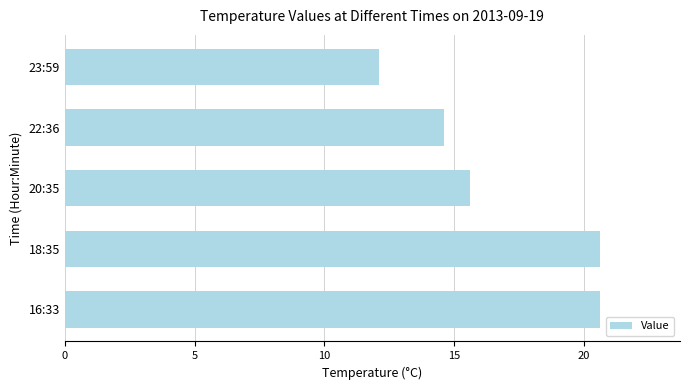

What is the difference between the maximum and second lowest values?

6.0